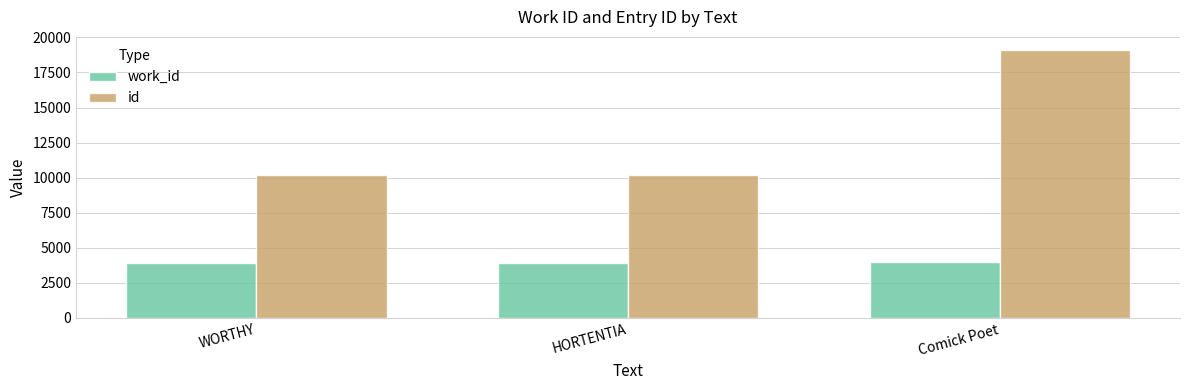

At which label is id closest to 14628?

HORTENTIA